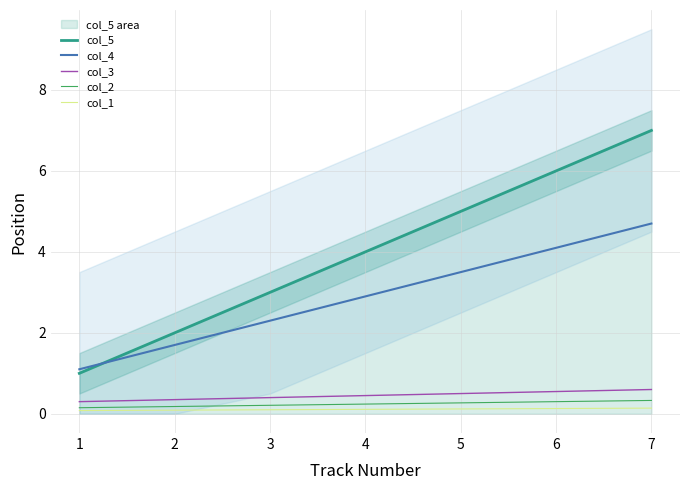

Does the chart have visible grid lines?

Yes